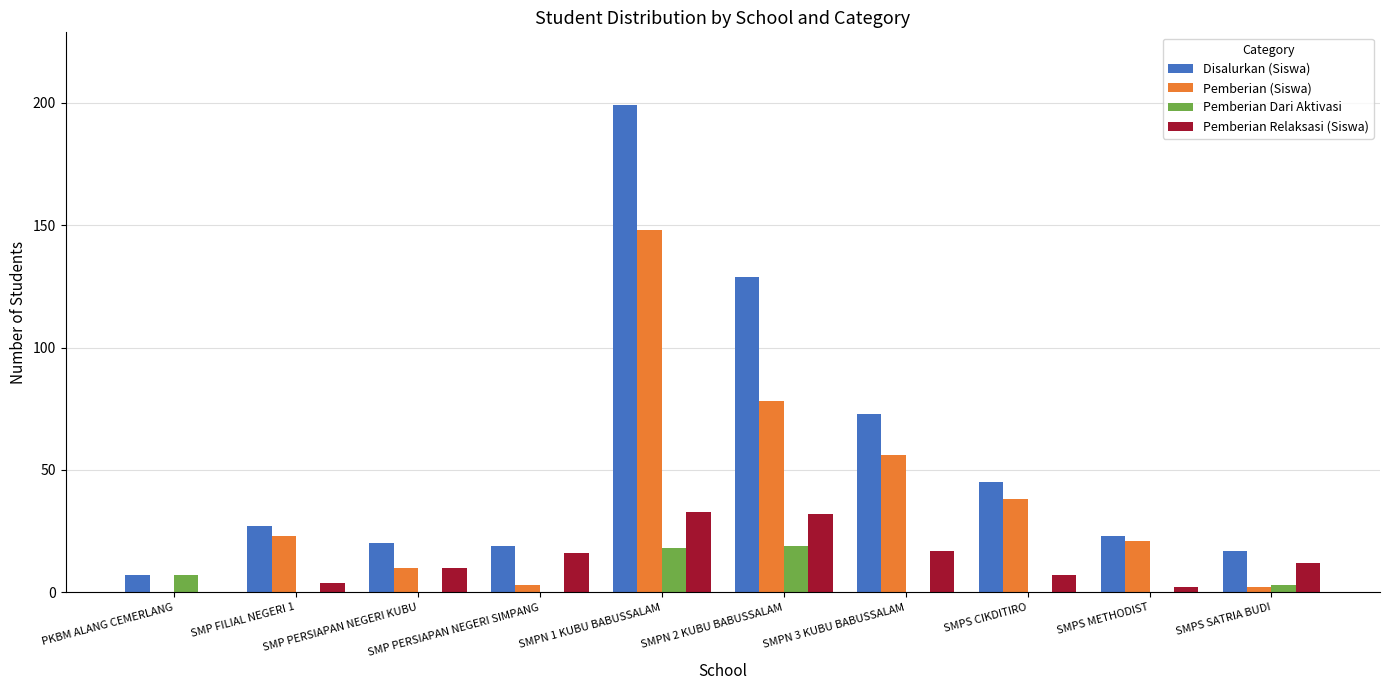

The Pemberian Relaksasi (Siswa) series shows 30 at SMPN 3 KUBU BABUSSALAM. True or false?

False